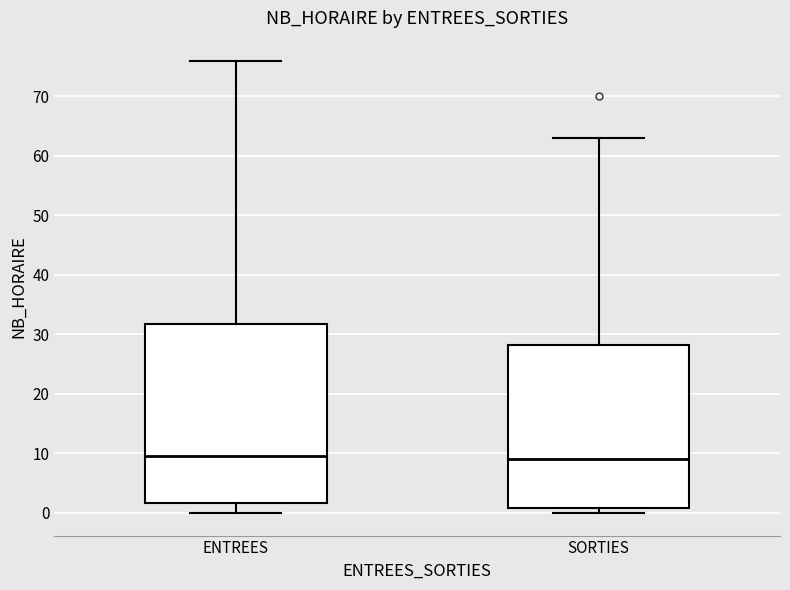

Reading left to right, transcribe this box plot: for each box, give where its median line is, the range the box spans, and where its two whiskers end, as read against the y-axis. The values are not printed on the chart, so give them approximately, as read against the axis.

ENTREES: median 10, box 2 to 32, whiskers 0 to 76
SORTIES: median 9, box 1 to 28, whiskers 0 to 63